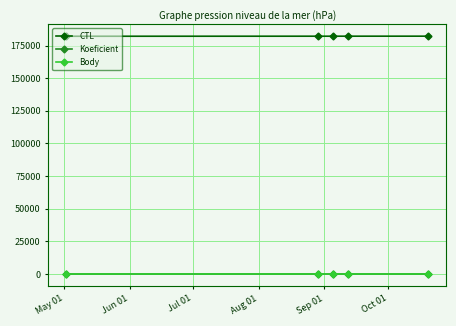

What are all the series names shown in the legend?

CTL, Koeficient, Body